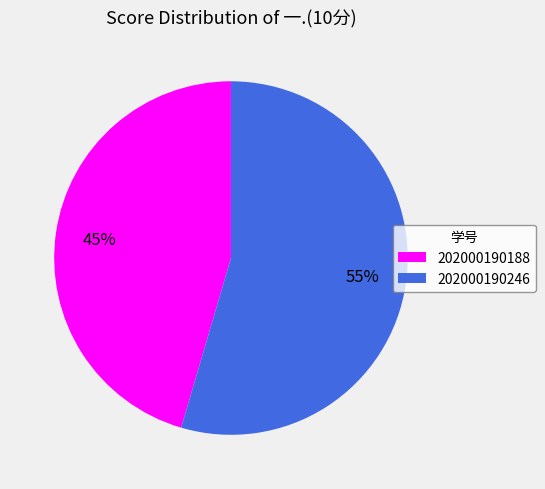

To the nearest percent, what percentage of the pie is 202000190188?

45%